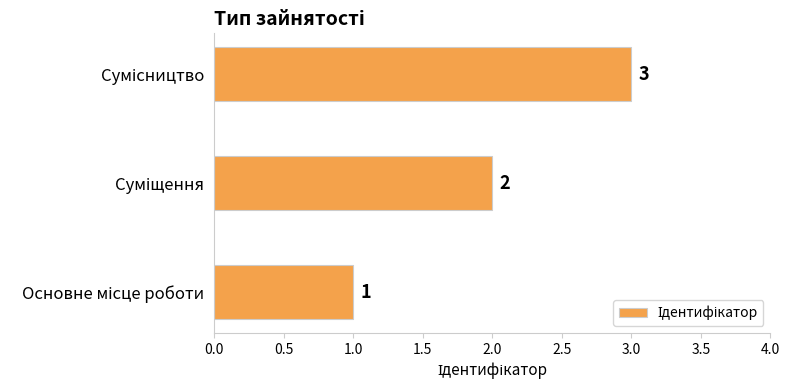

Count the values in the range 1 to 3.

3